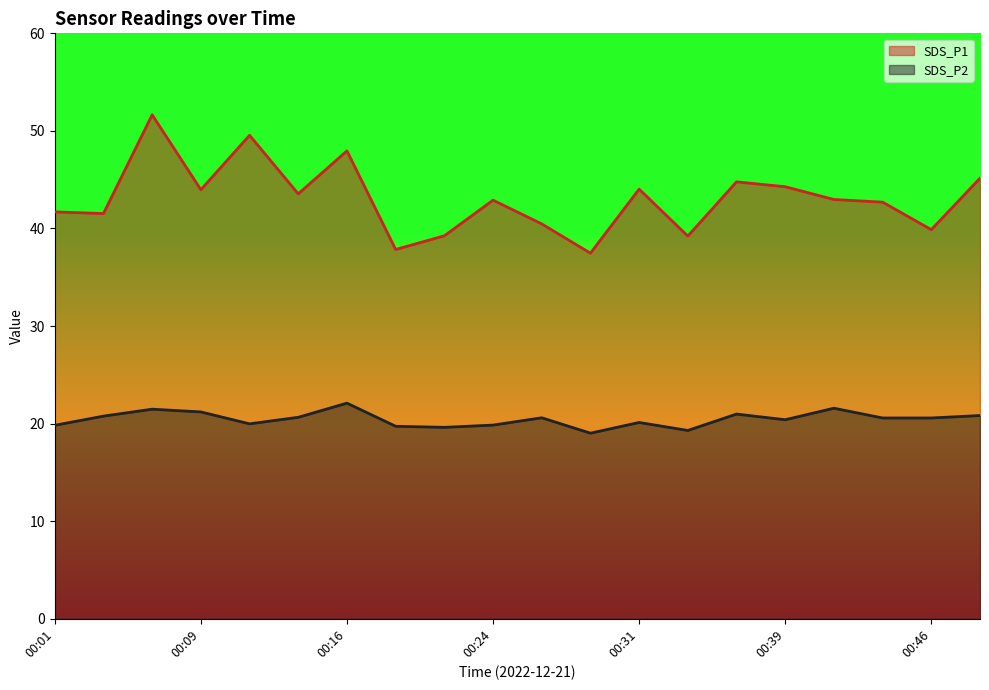

Which category has the lowest value in the SDS_P2 series?

00:29